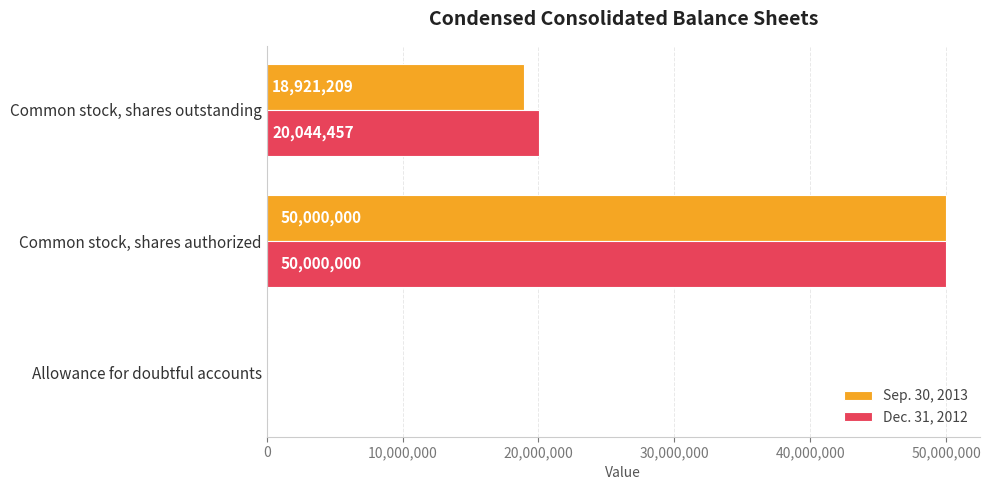

Is it true that Dec. 31, 2012 equals 20044457 at Common stock, shares outstanding?

True